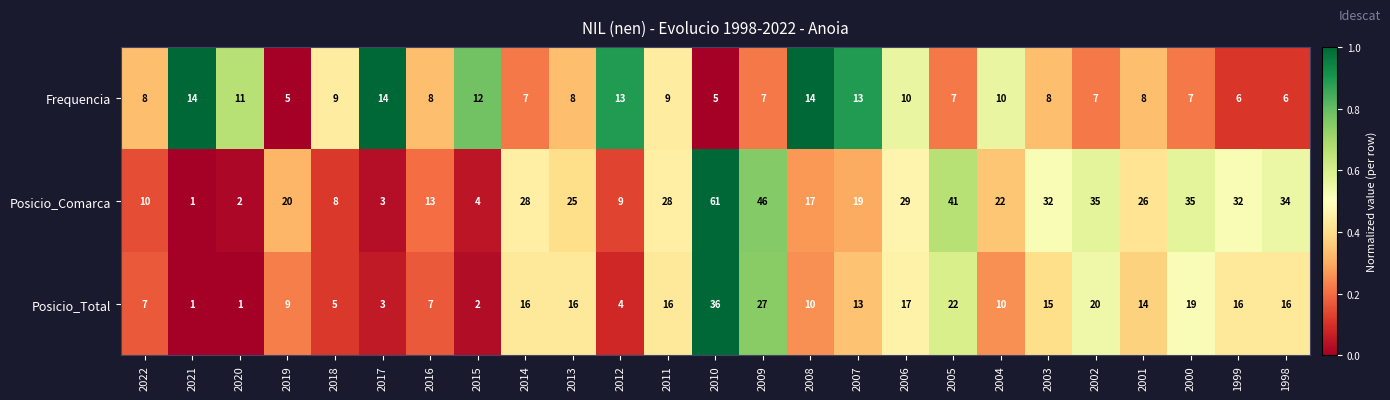

What is the difference between the maximum and second lowest values in the Frequencia series?

9